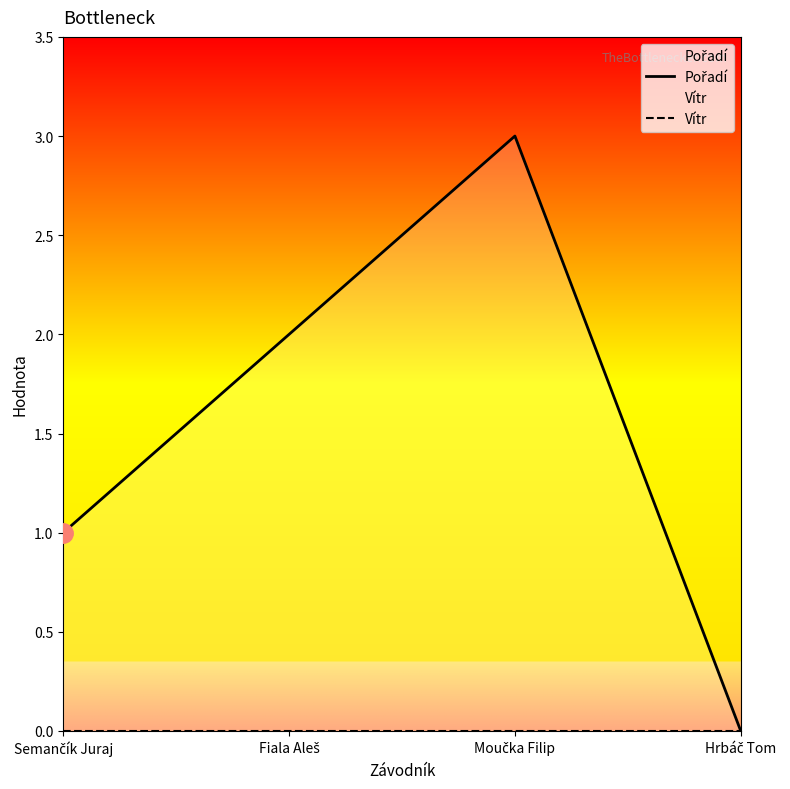

Which series changed the most between Fiala Aleš and Moučka Filip?

Pořadí